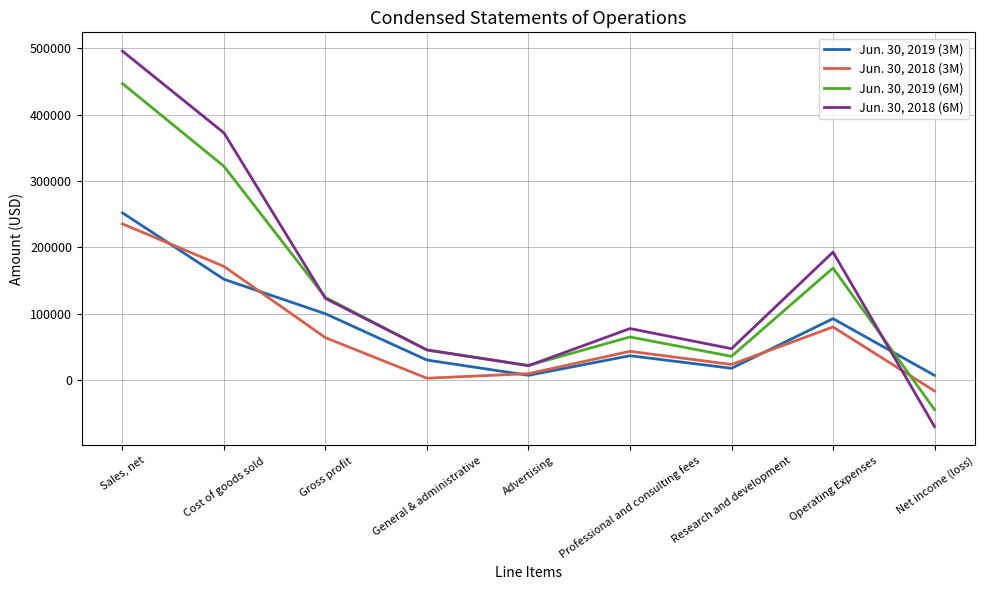

True or false: Jun. 30, 2019 (6M) has a value of 65210 at Professional and consulting fees.

True